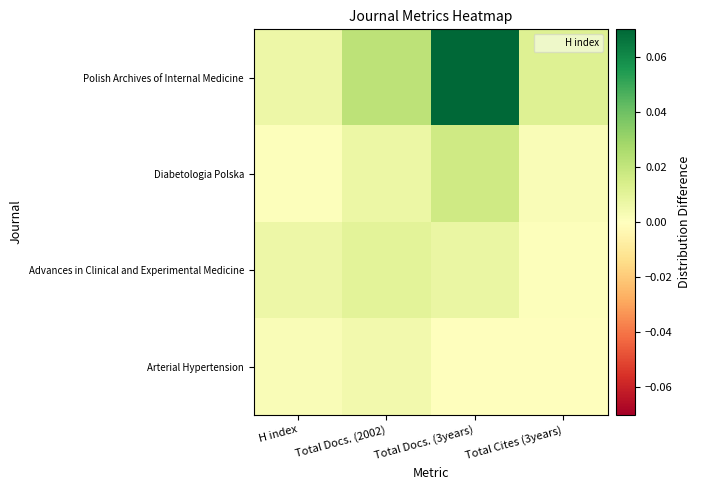

Reading right to left, extract all data points from this chart.

Polish Archives of Internal Medicine: Total Cites (3years)=0.0	Total Docs. (3years)=0.1	Total Docs. (2002)=0.0	H index=0.0
Diabetologia Polska: Total Cites (3years)=0.0	Total Docs. (3years)=0.0	Total Docs. (2002)=0.0	H index=0.0
Advances in Clinical and Experimental Medicine: Total Cites (3years)=0.0	Total Docs. (3years)=0.0	Total Docs. (2002)=0.0	H index=0.0
Arterial Hypertension: Total Cites (3years)=0.0	Total Docs. (3years)=0.0	Total Docs. (2002)=0.0	H index=0.0